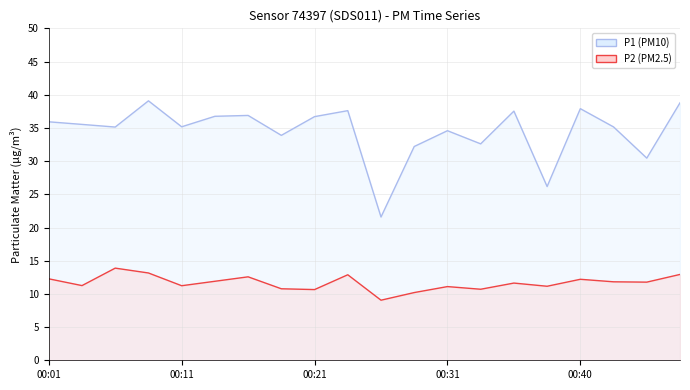

Rank the series at 00:33 from lowest to highest value.

P2, P1